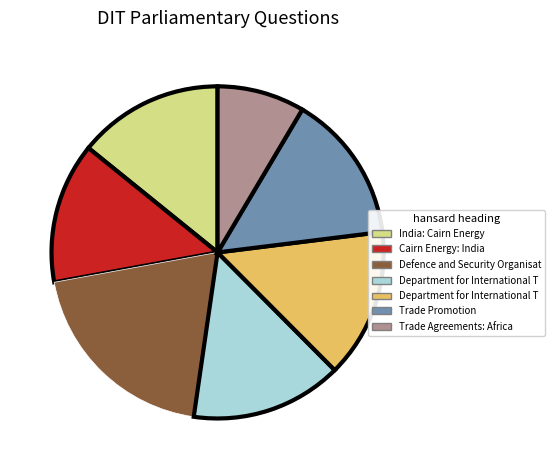

Is there a majority slice in this chart?

No